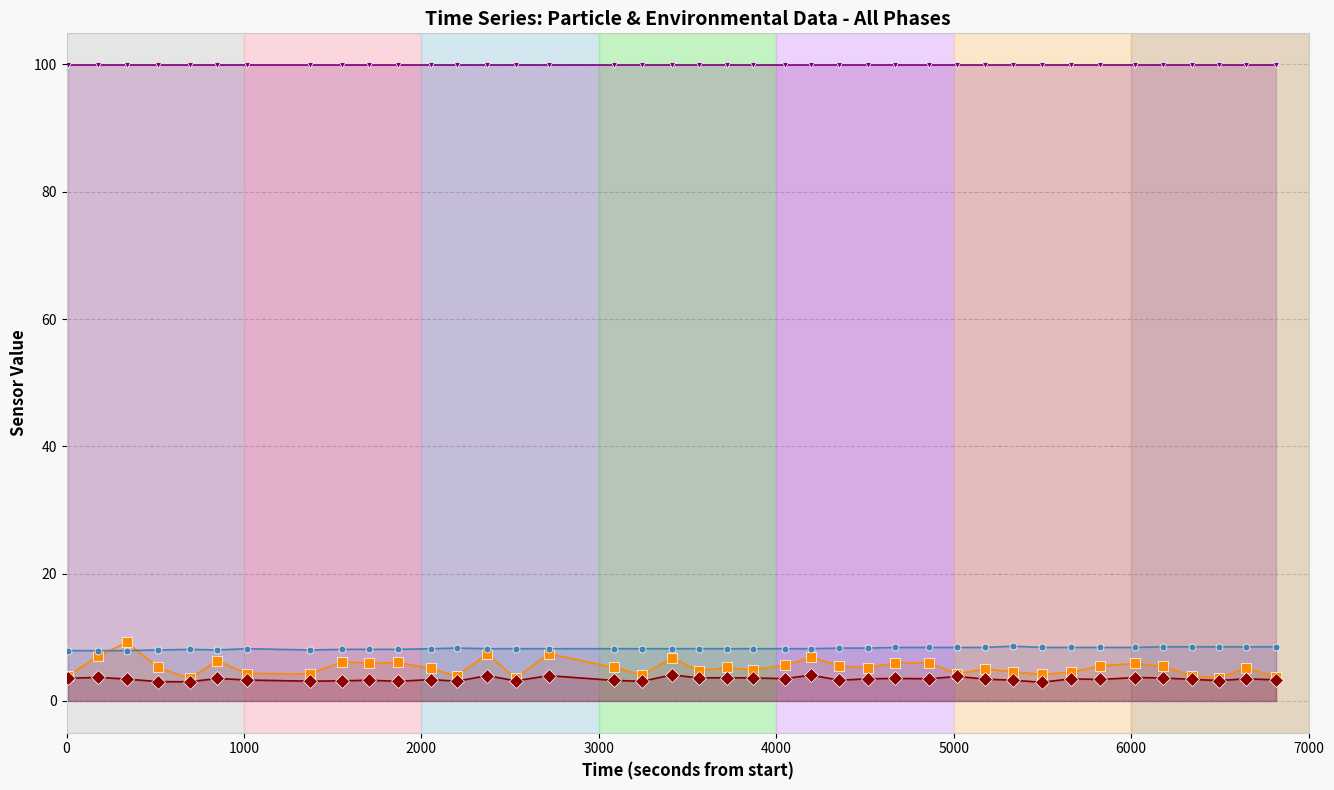

List the series in order of their peak value, lowest first.

SDS P2 (µg/m³), Temperature (°C), SDS P1 (µg/m³), Humidity (%)